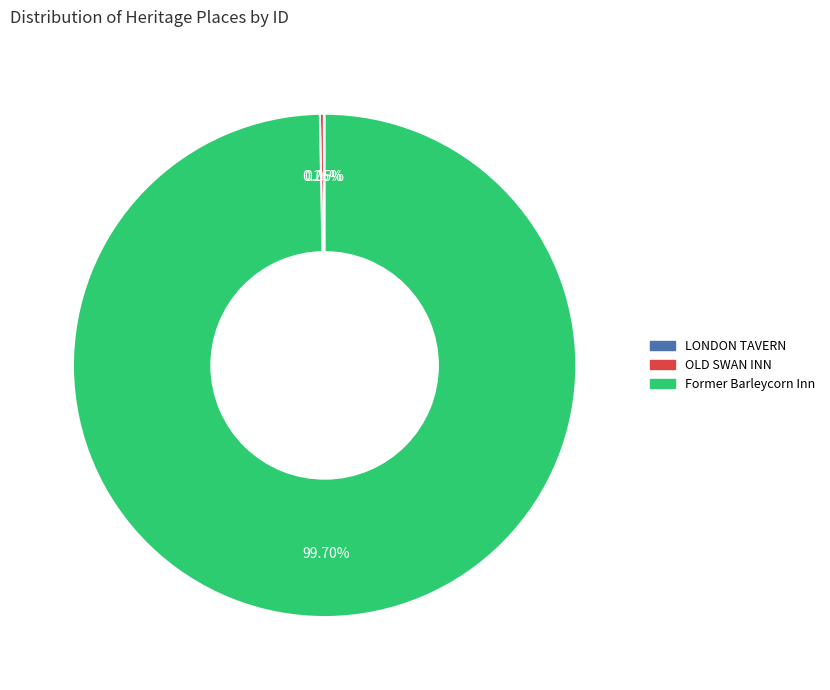

Which category has the biggest portion of the pie?

Former Barleycorn Inn